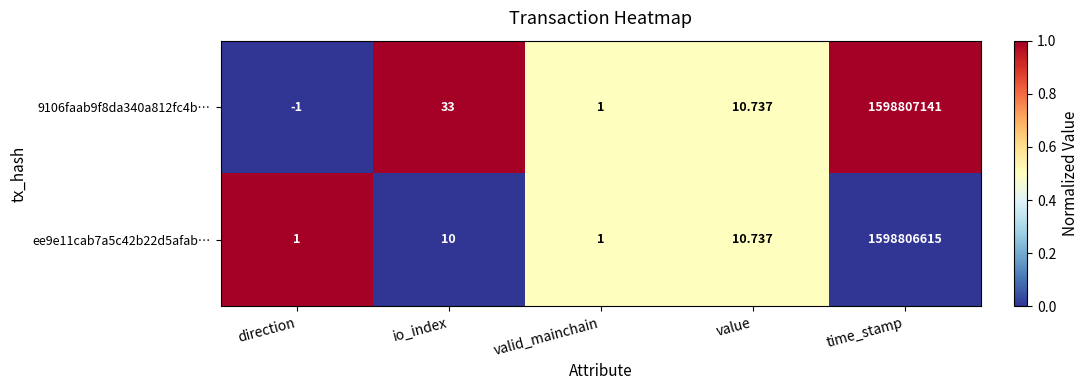

At which label does 9106faab9f8da340a812fc4b… first exceed 10?

io_index